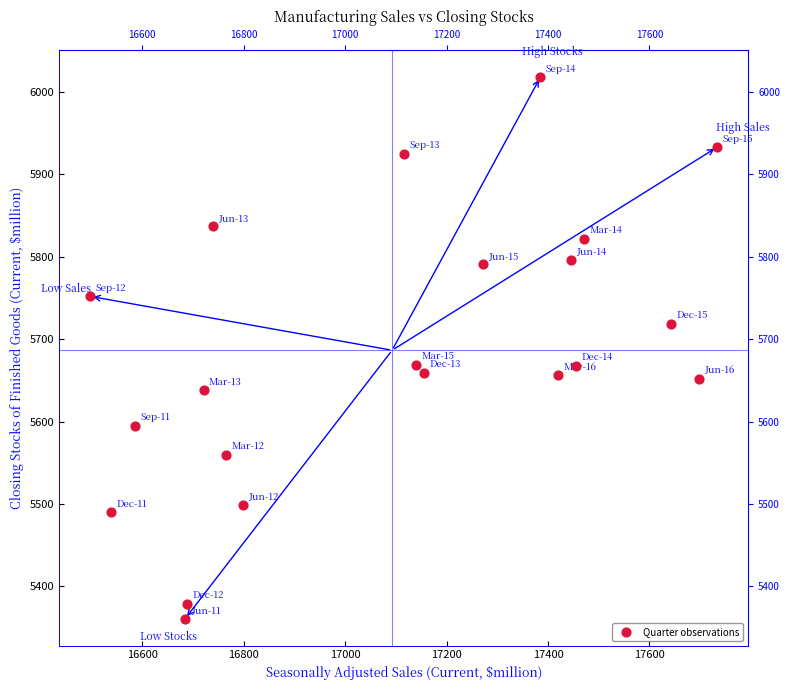

What is the range of Y values (max minus min)?

657